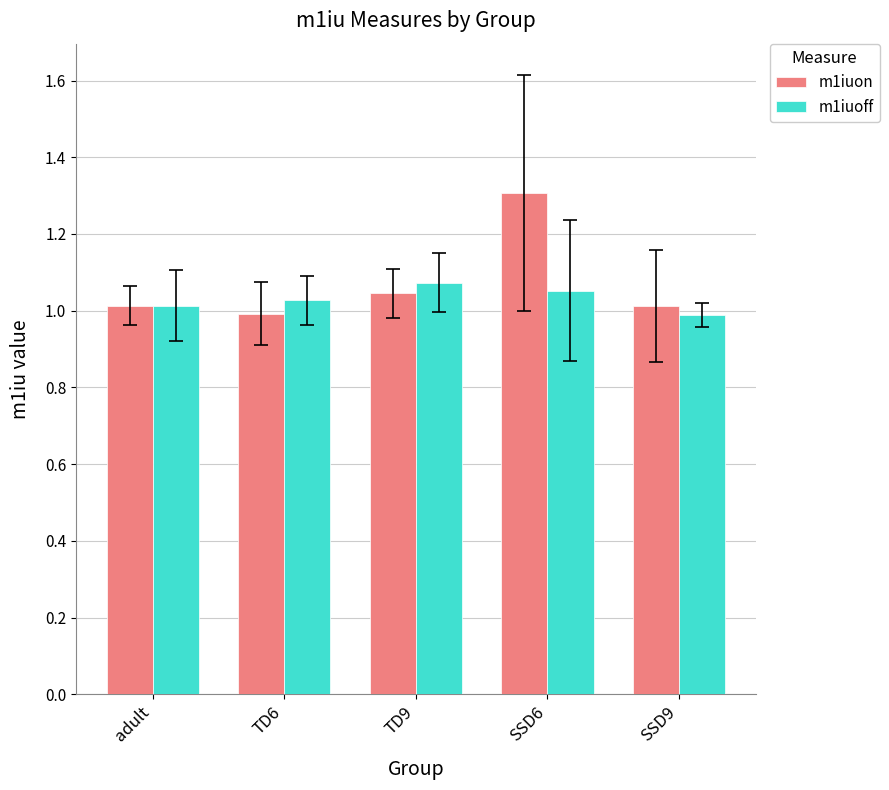

Is the value of m1iuon at TD6 greater than the value of m1iuoff at TD9?

No